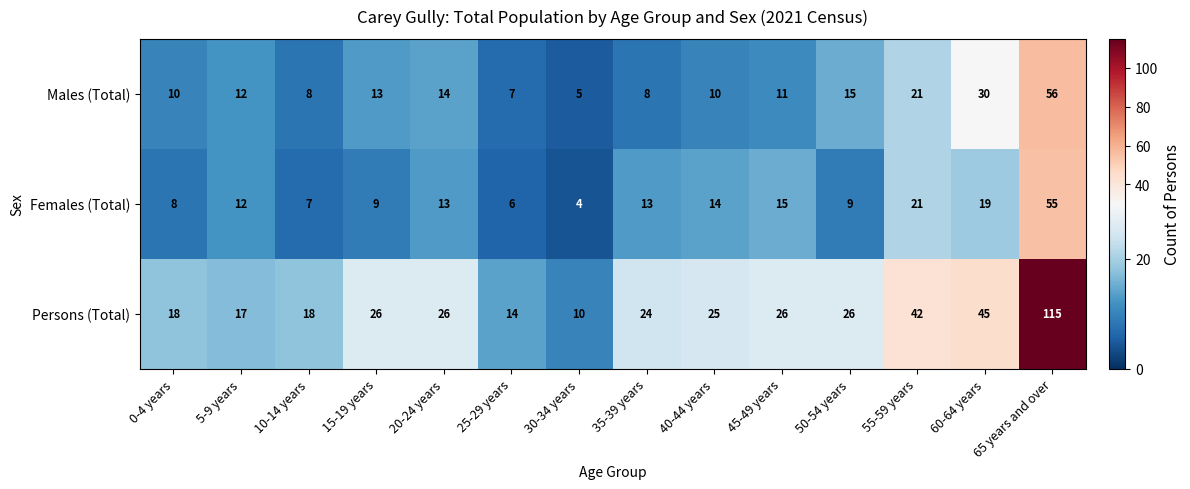

What is the sum of all Females (Total) values?

205